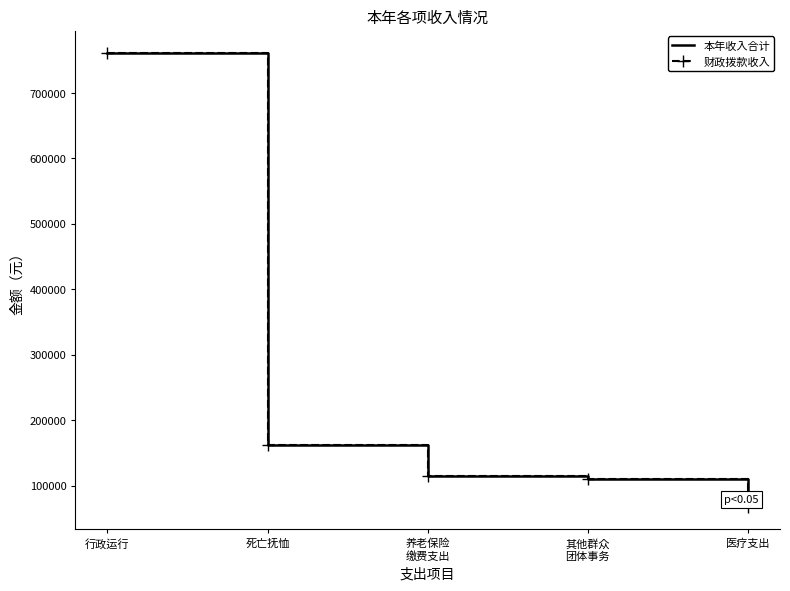

How many data points in 财政拨款收入 are less than 114889?

2